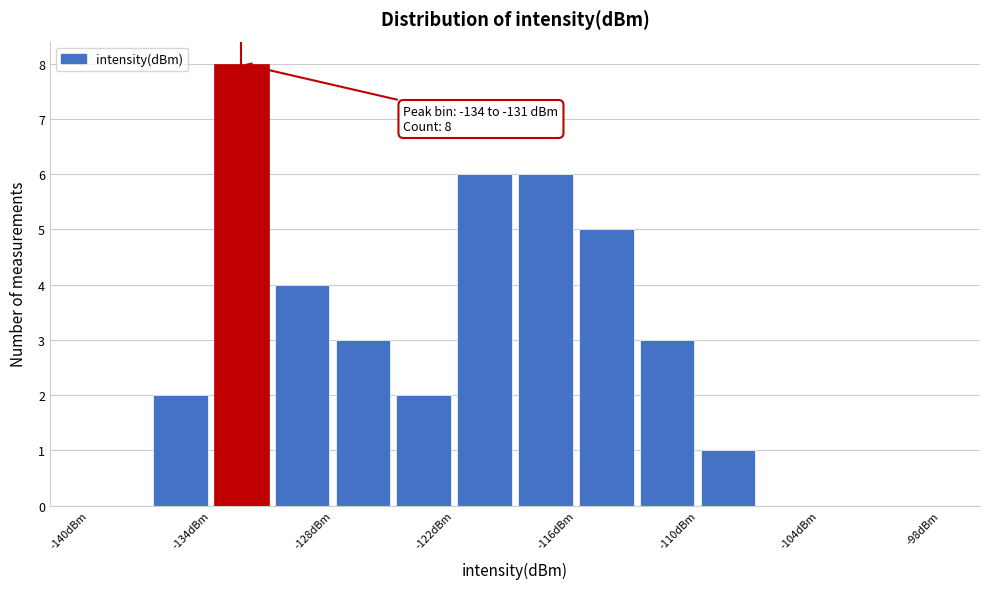

Read against the x-axis, roughly where is the centre of the tallest bar?

-132